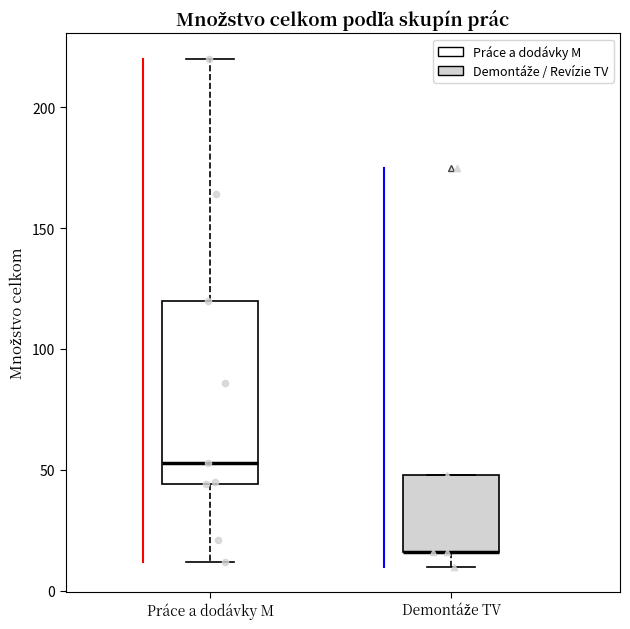

Where does the lower whisker of the box for Práce a dodávky M end on the y-axis? The values are not printed on the chart, so give them approximately, as read against the axis.

10